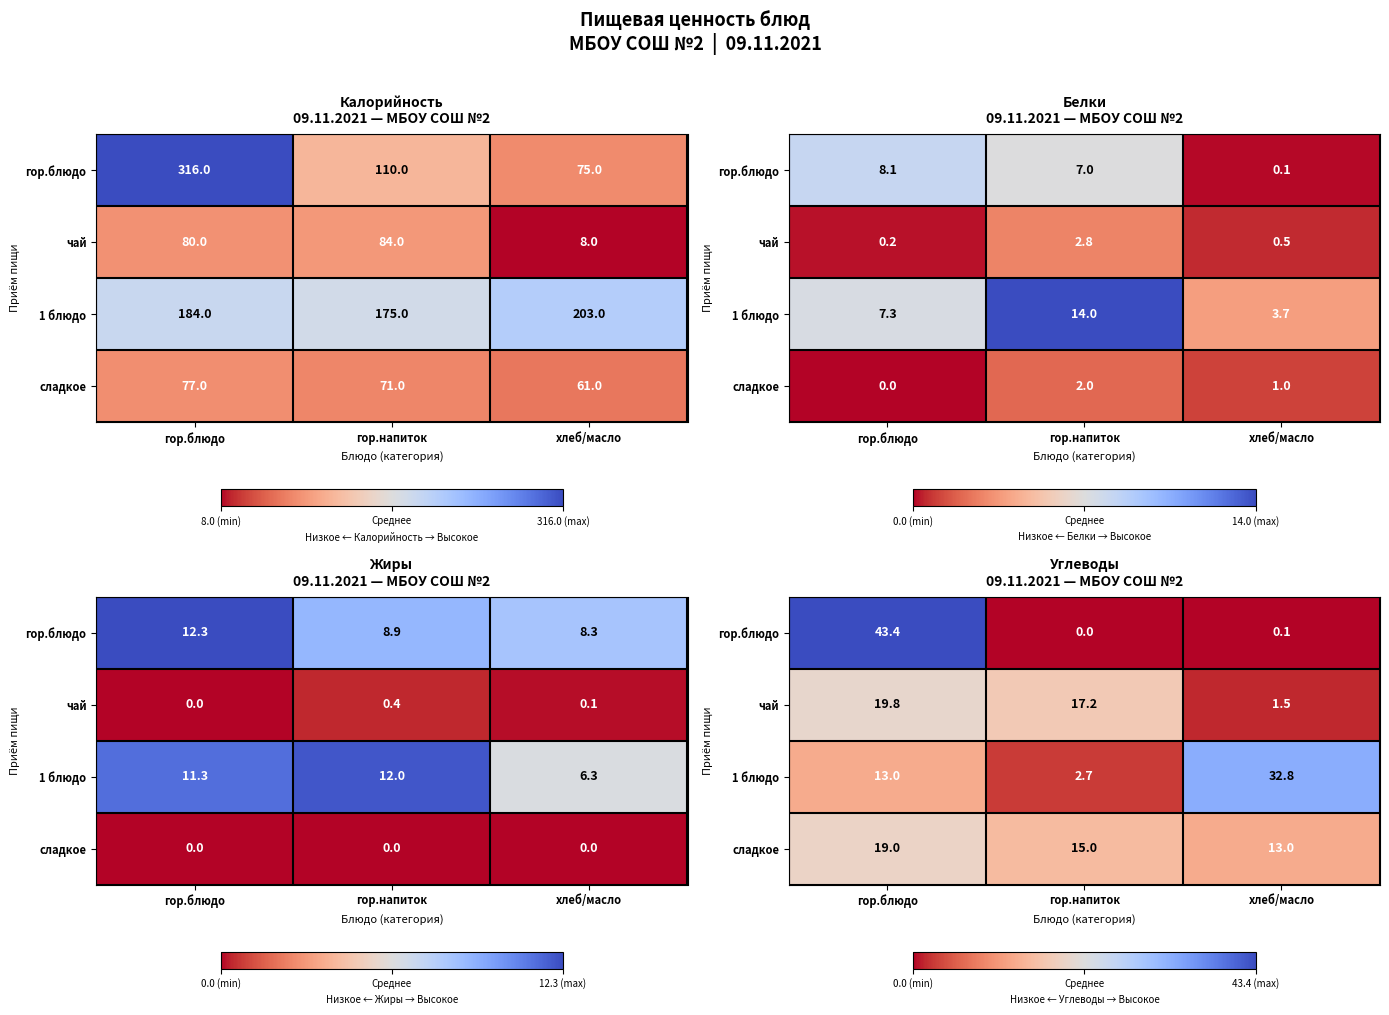

Which category has the lowest value across all series?

гор.напиток